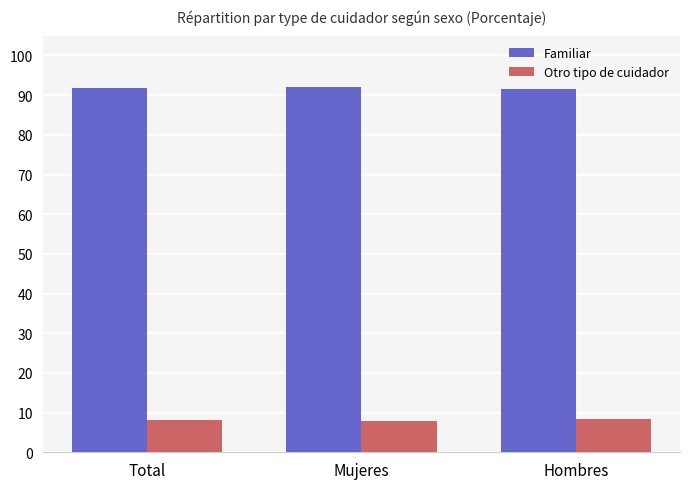

What is the highest value of the Familiar series?

92.2